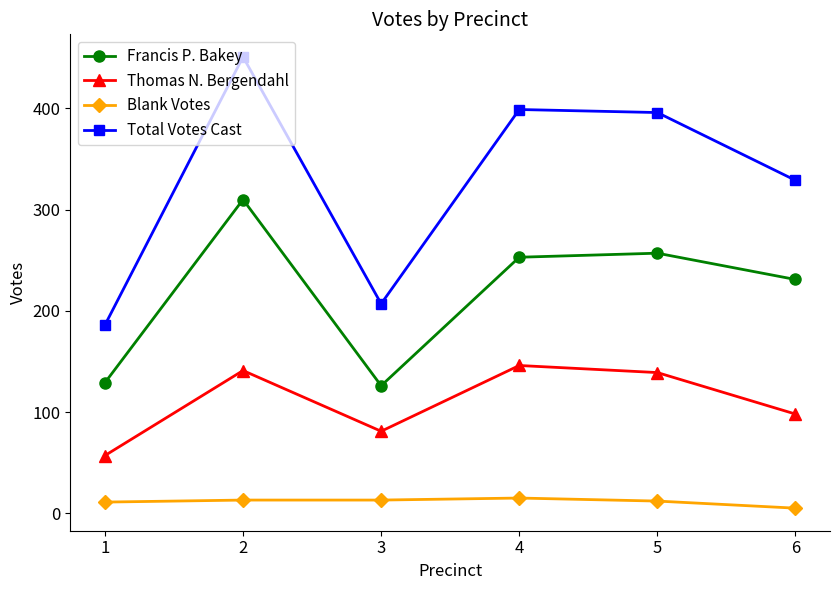

At how many categories does at least one series exceed 61?

6